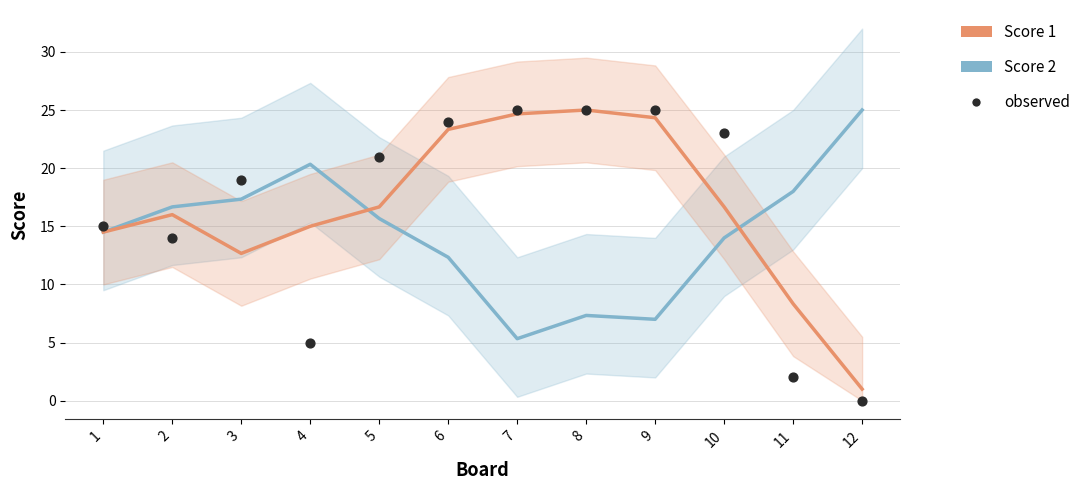

At which category is the sum across all series the highest?

6